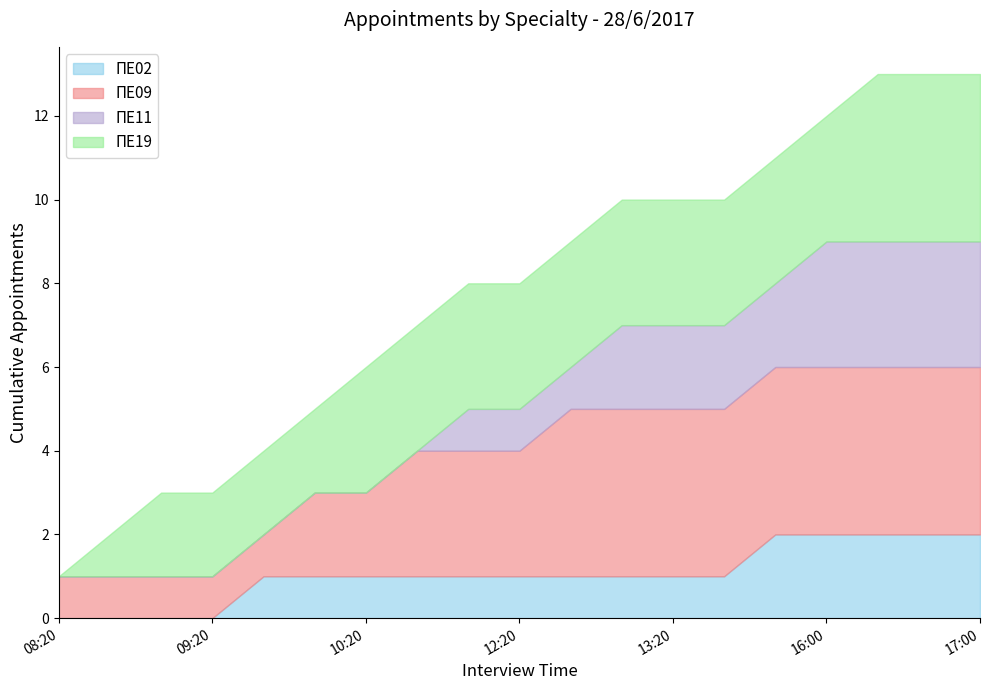

What is the total value across all series at 13:20?

10